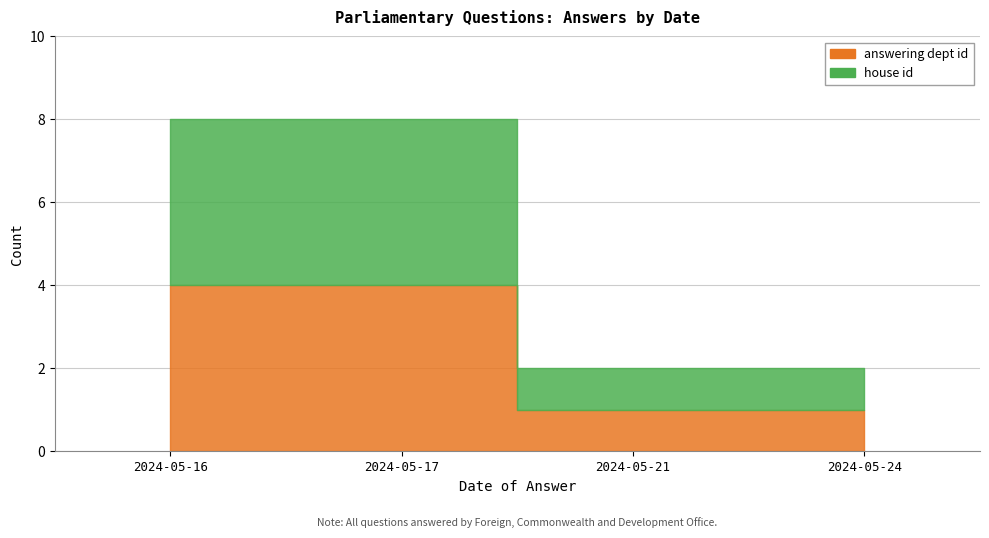

List the series in order of their overall mean, highest first.

answering dept id, house id